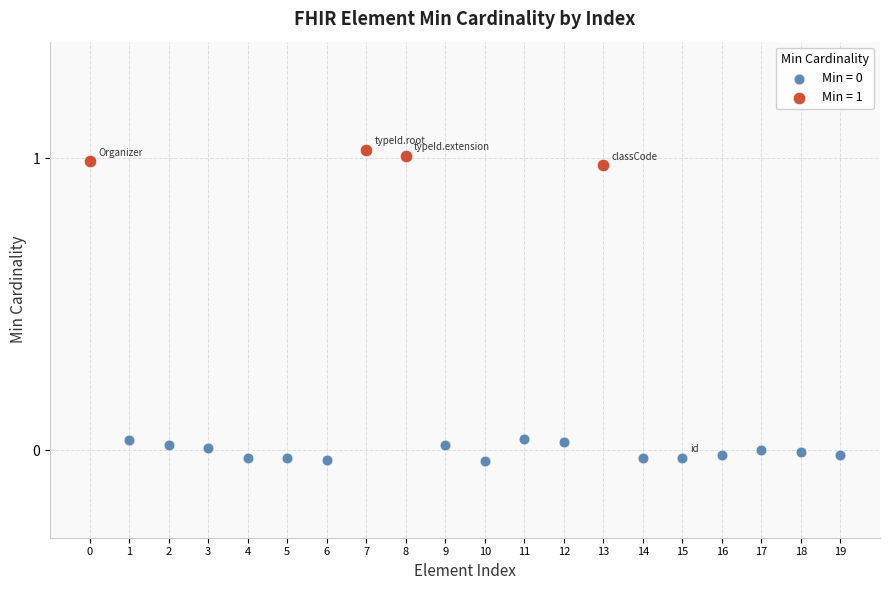

Which series reaches the maximum Y coordinate?

Min = 1